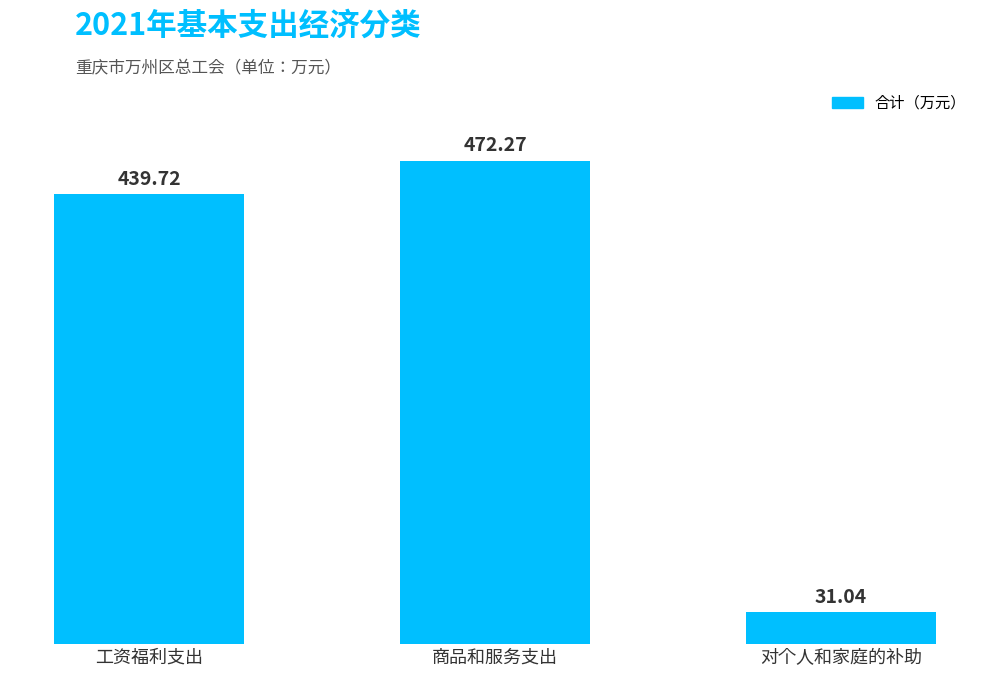

Reading right to left, extract all data points from this chart.

对个人和家庭的补助=31.0	商品和服务支出=472.3	工资福利支出=439.7